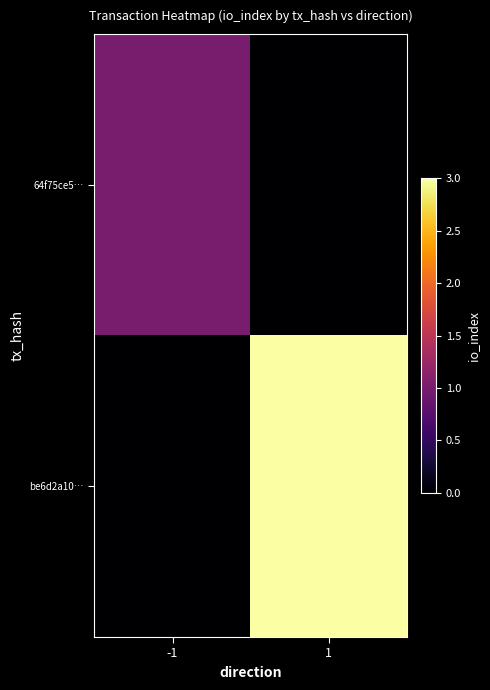

At how many categories does at least one series exceed 0?

2